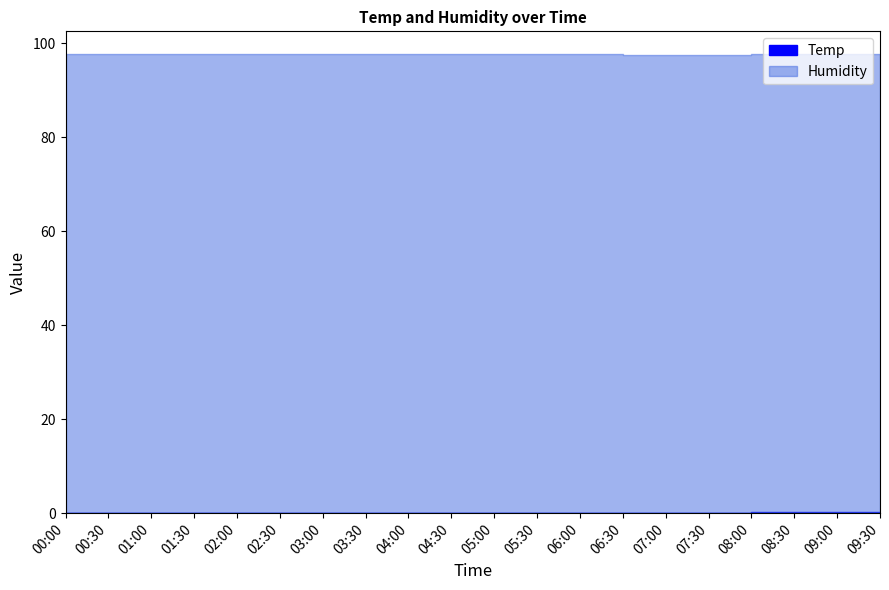

Reading left to right, what are all the values shown in this chart?

Temp: 0.0	0.1	0.2	0.3	0.3	0.3	0.2	0.2	0.2	0.1	0.1	0.1	0.0	0.0	0.1	0.2	0.3	0.3	0.2	0.1
Humidity: 97.7	97.7	97.8	98.0	98.1	98.0	97.9	97.8	97.7	97.7	97.6	97.6	97.7	97.8	97.9	98.0	98.1	98.0	97.9	97.8